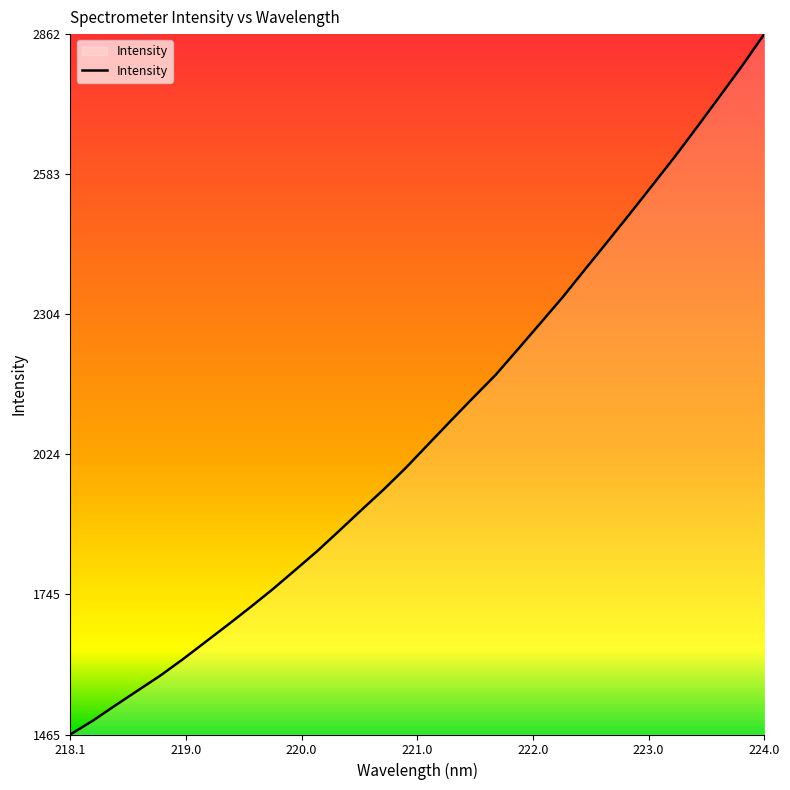

Reading left to right, extract all data points from this chart.

1465.4	1492.7	1523.1	1552.8	1582.3	1614.7	1648.9	1683.1	1718.0	1753.9	1792.0	1830.4	1871.6	1913.4	1954.6	1998.3	2045.2	2091.8	2137.9	2183.2	2234.5	2286.4	2338.5	2394.0	2449.0	2504.7	2561.2	2618.0	2677.4	2737.8	2798.7	2862.4